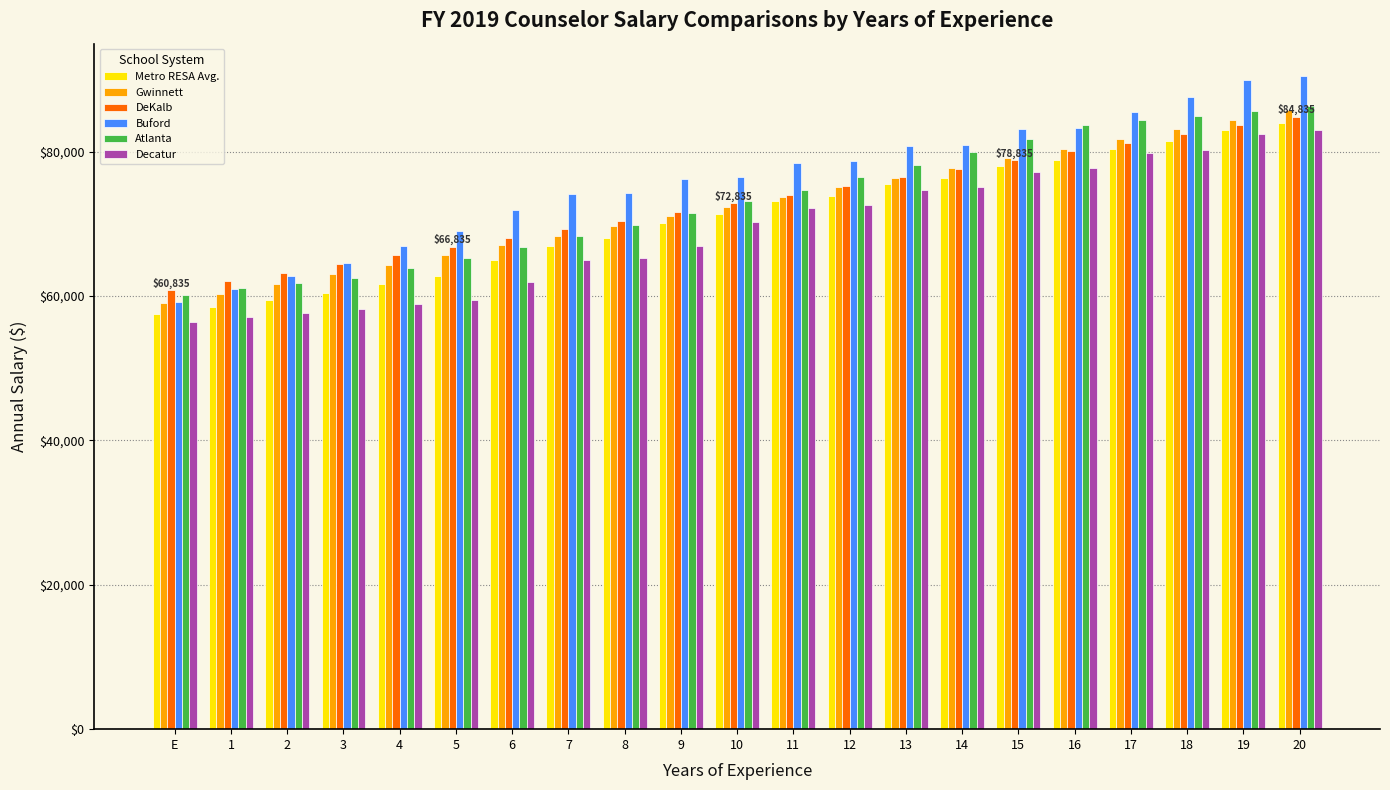

At which category is the sum across all series the highest?

20